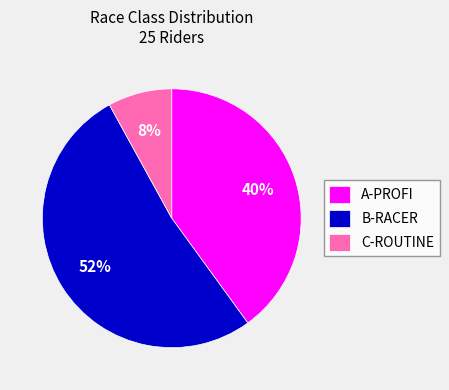

Which slice represents more than half of the pie?

B-RACER